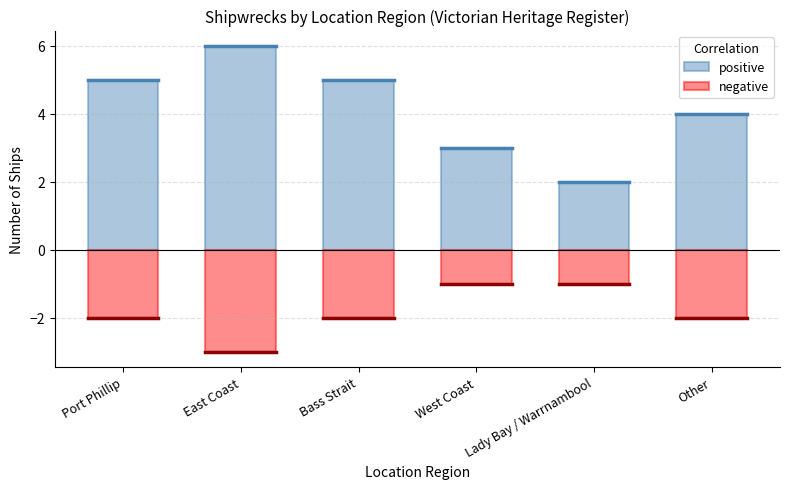

What position from the right is Bass Strait?

4